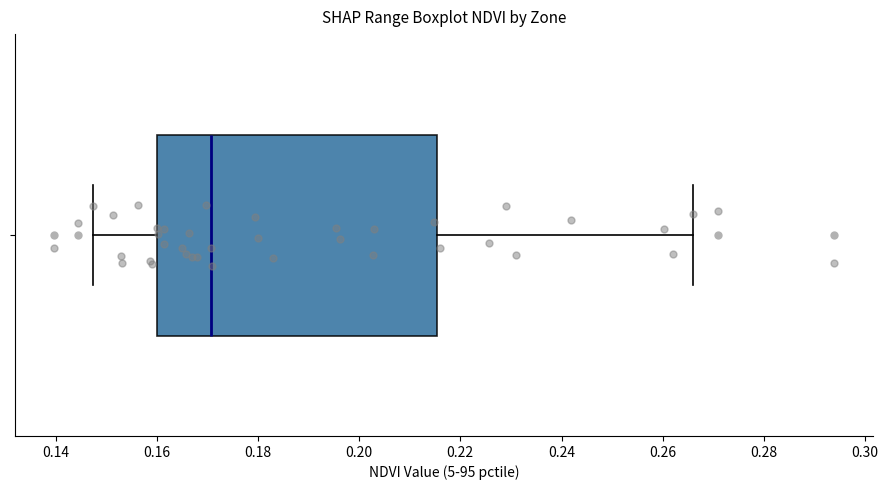

Where does the left whisker of the box end on the x-axis? The values are not printed on the chart, so give them approximately, as read against the axis.

0.148